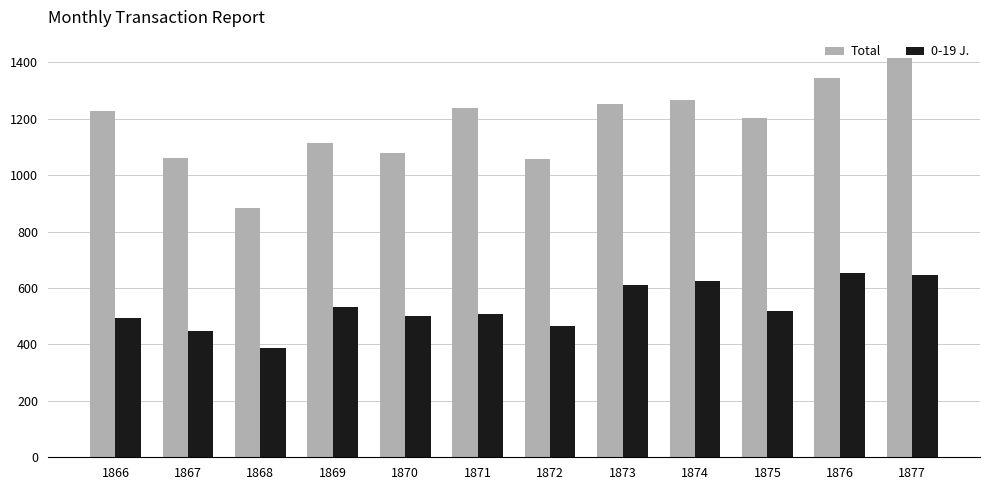

What is the difference between the maximum and minimum values in the 0-19 J. series?

263